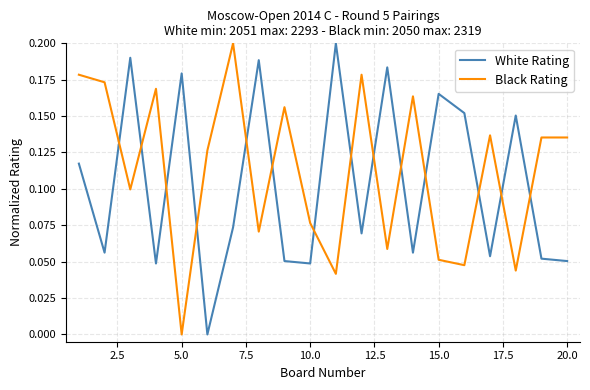

Is this an area chart (filled region under the line)?

No